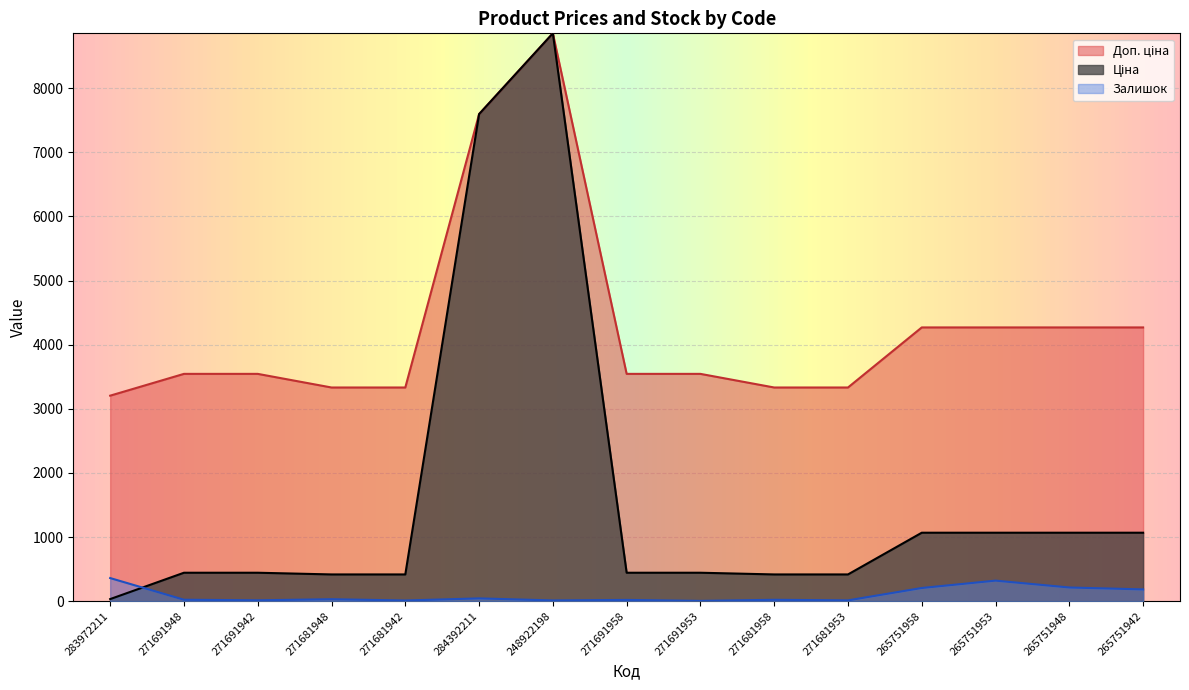

What are all the series names shown in the legend?

Ціна, Доп. ціна, Залишок